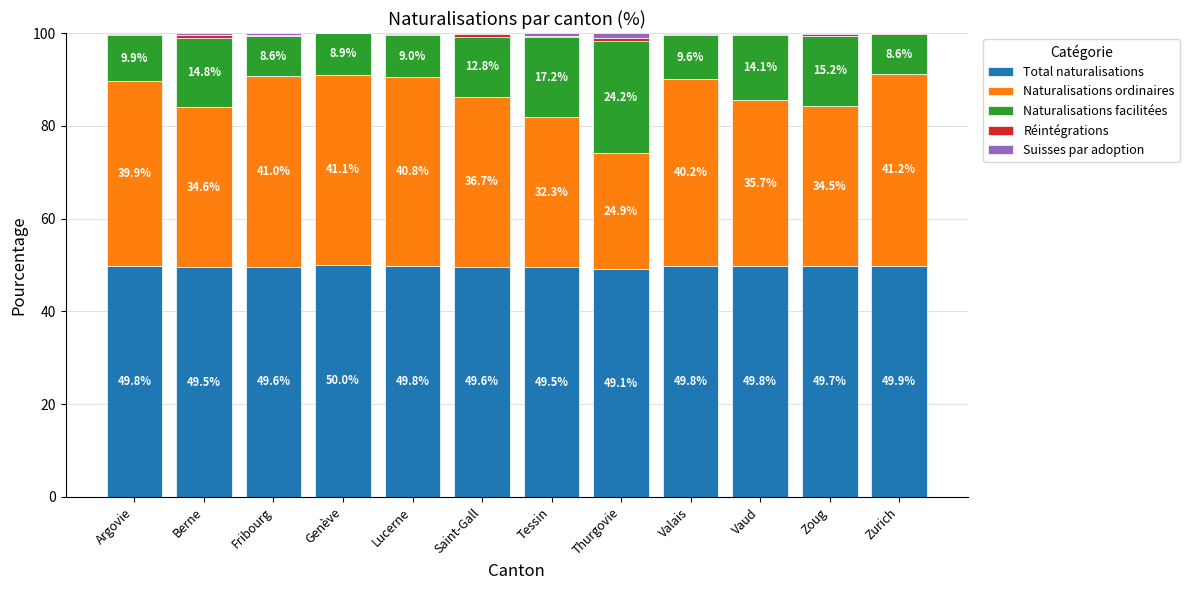

What is the sum of all Total naturalisations values?

596.1